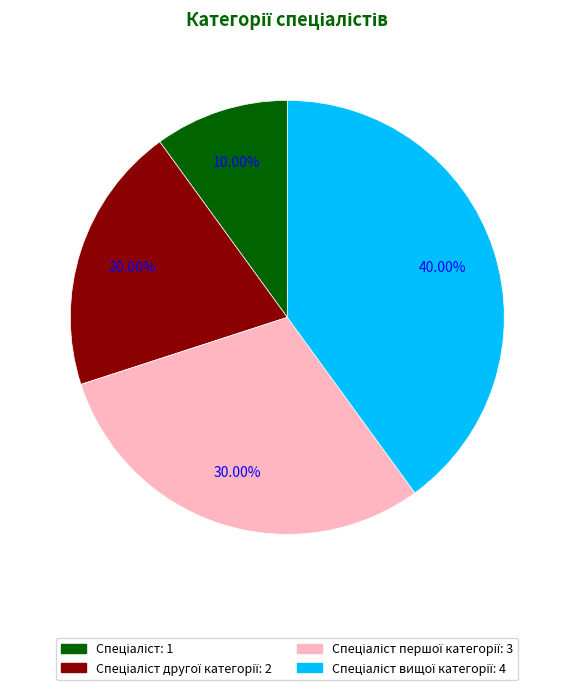

To the nearest percent, what is the average slice percentage?

25%